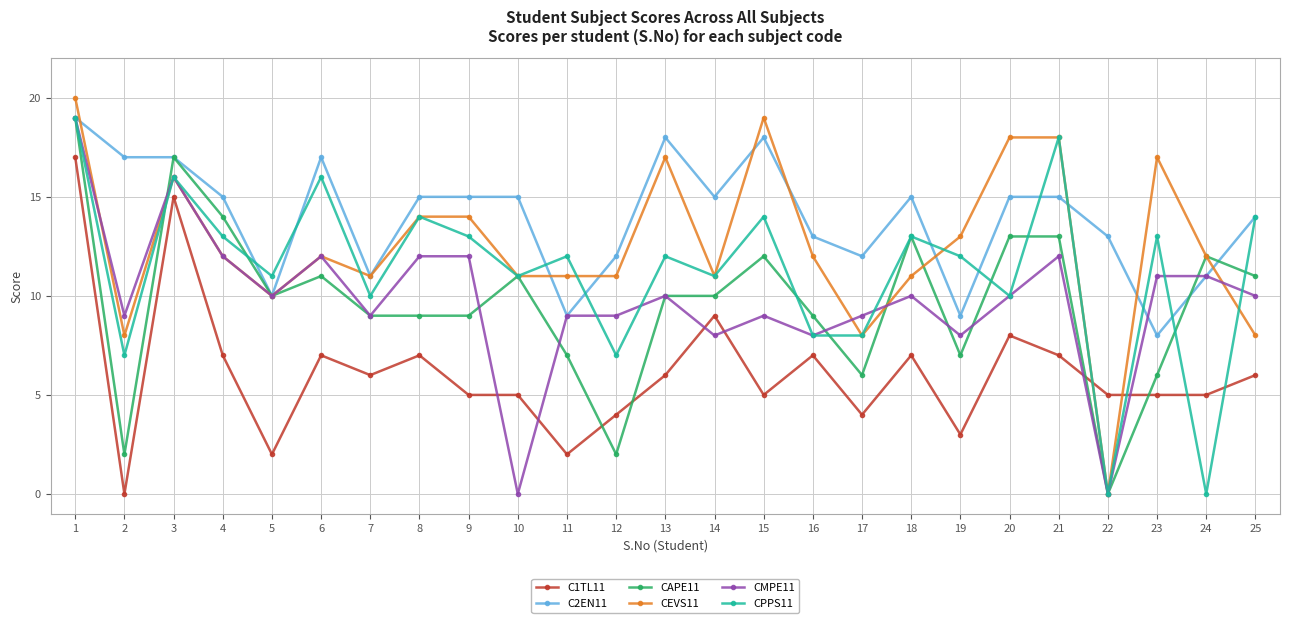

What is the difference between the maximum and minimum values in the CPPS11 series?

19